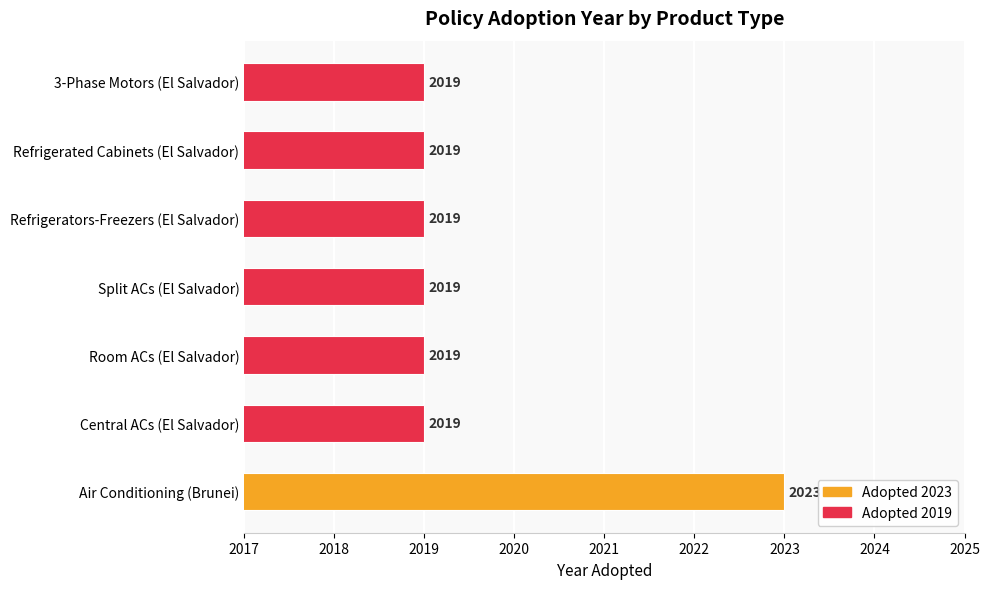

Reading top to bottom, extract all data points from this chart.

3-Phase Motors (El Salvador)=2019	Refrigerated Cabinets (El Salvador)=2019	Refrigerators-Freezers (El Salvador)=2019	Split ACs (El Salvador)=2019	Room ACs (El Salvador)=2019	Central ACs (El Salvador)=2019	Air Conditioning (Brunei)=2023